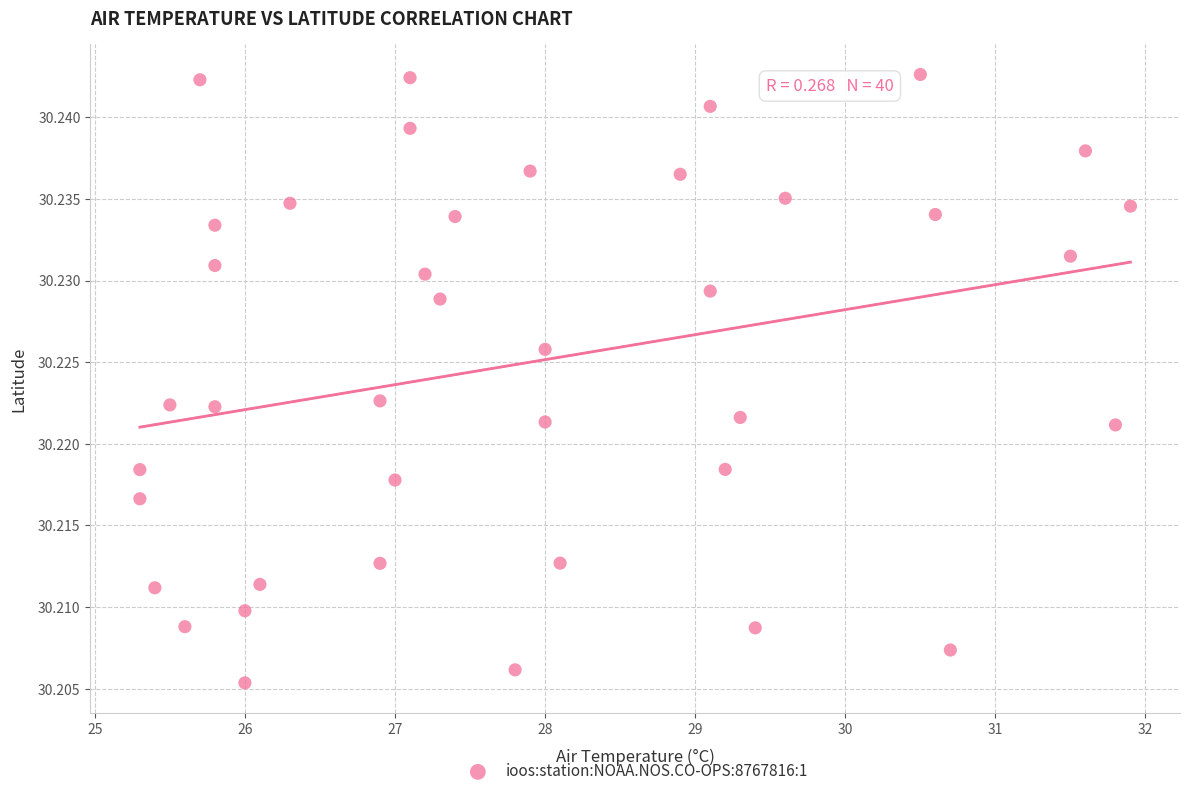

What is the range of X values (max minus min)?

6.6